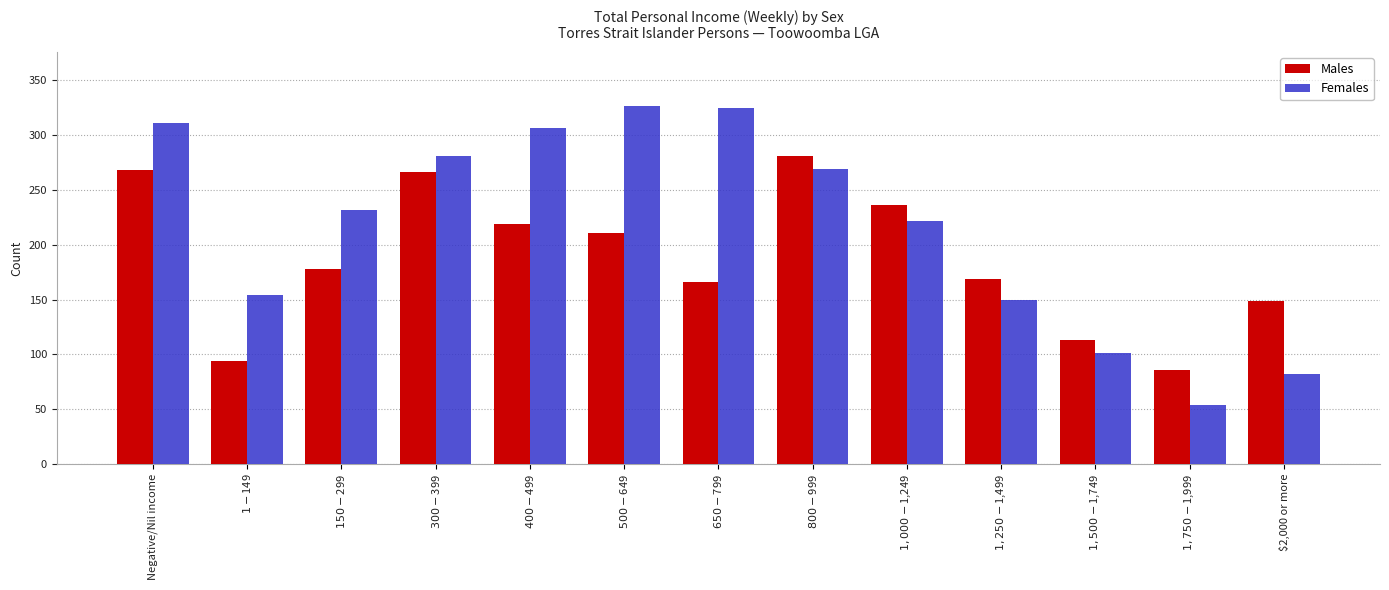

Rank the series by their maximum value, from lowest to highest.

Males, Females